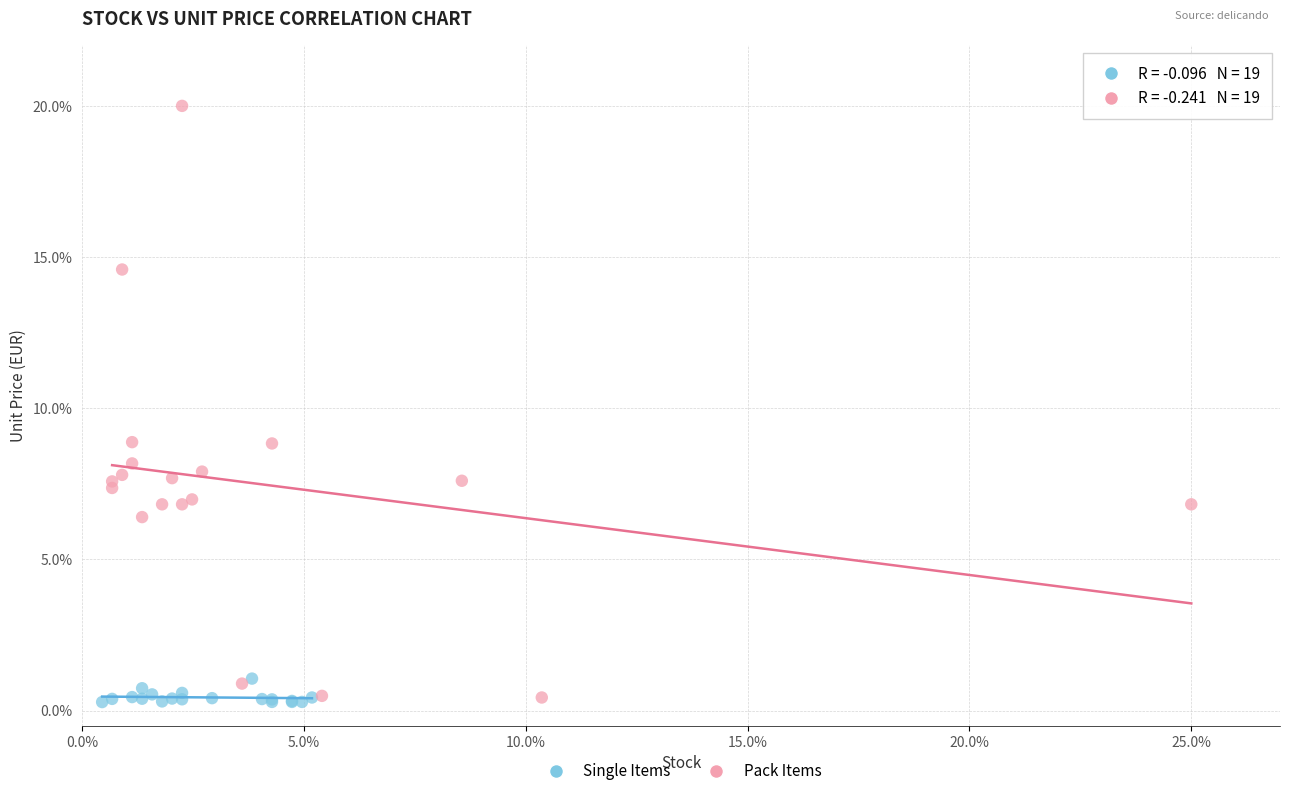

Which series has the widest spread of Y values?

Pack Items